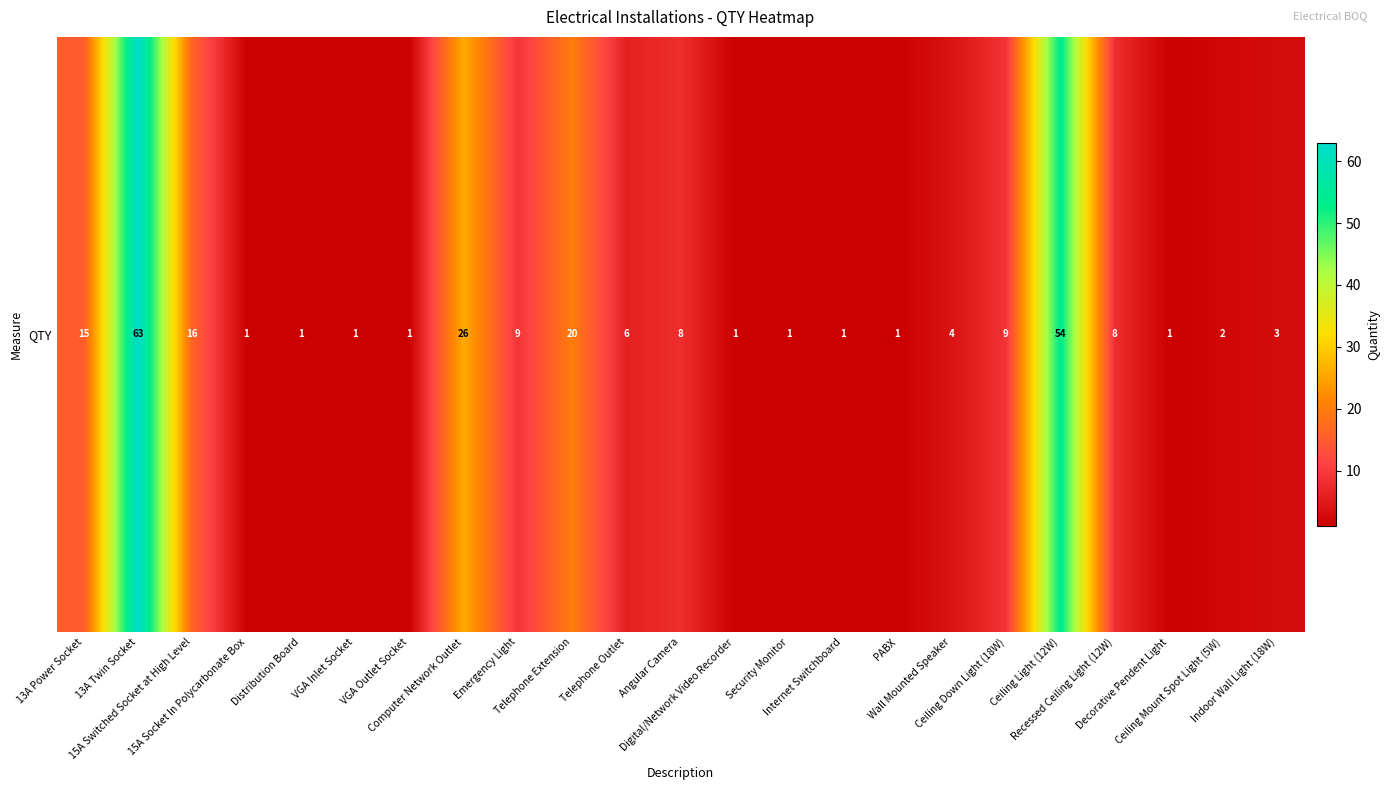

List the labels in order of value, smallest first.

15A Socket In Polycarbonate Box, Distribution Board, VGA Inlet Socket, VGA Outlet Socket, Digital/Network Video Recorder, Security Monitor, Internet Switchboard, PABX, Decorative Pendent Light, Ceiling Mount Spot Light (5W), Indoor Wall Light (18W), Wall Mounted Speaker, Telephone Outlet, Angular Camera, Recessed Ceiling Light (12W), Emergency Light, Ceiling Down Light (18W), 13A Power Socket, 15A Switched Socket at High Level, Telephone Extension, Computer Network Outlet, Ceiling Light (12W), 13A Twin Socket